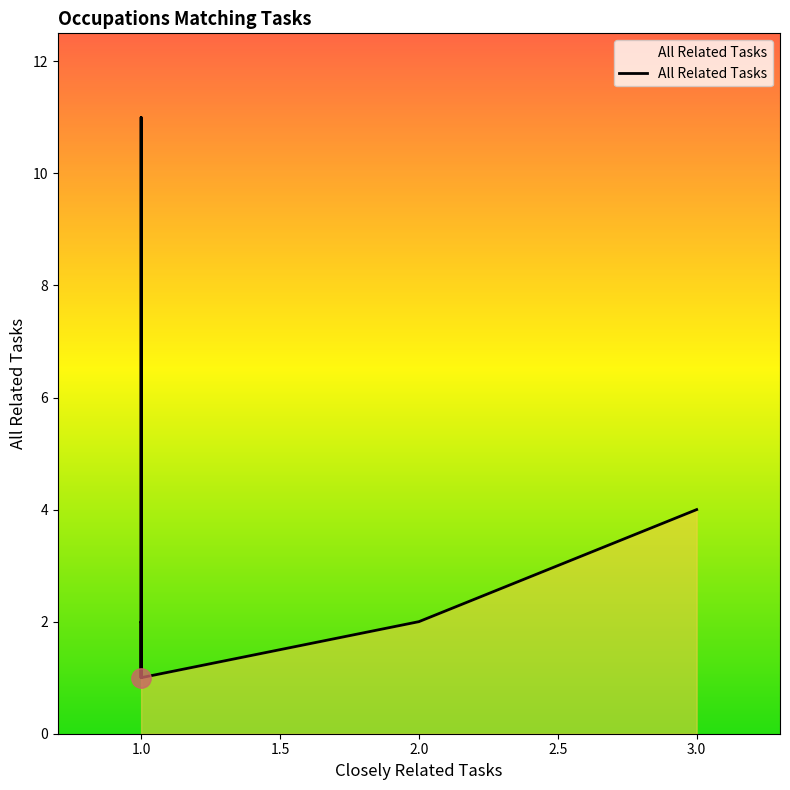

What is the ratio of the value at 3 to the value at 1?

4.0